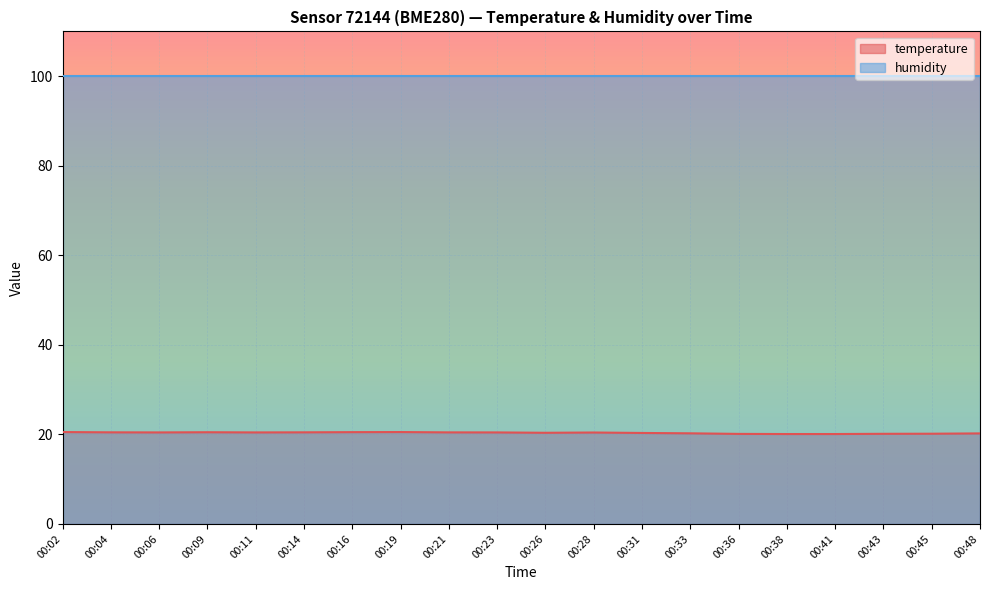

Is it true that the value at 00:45 is 20.1?

True